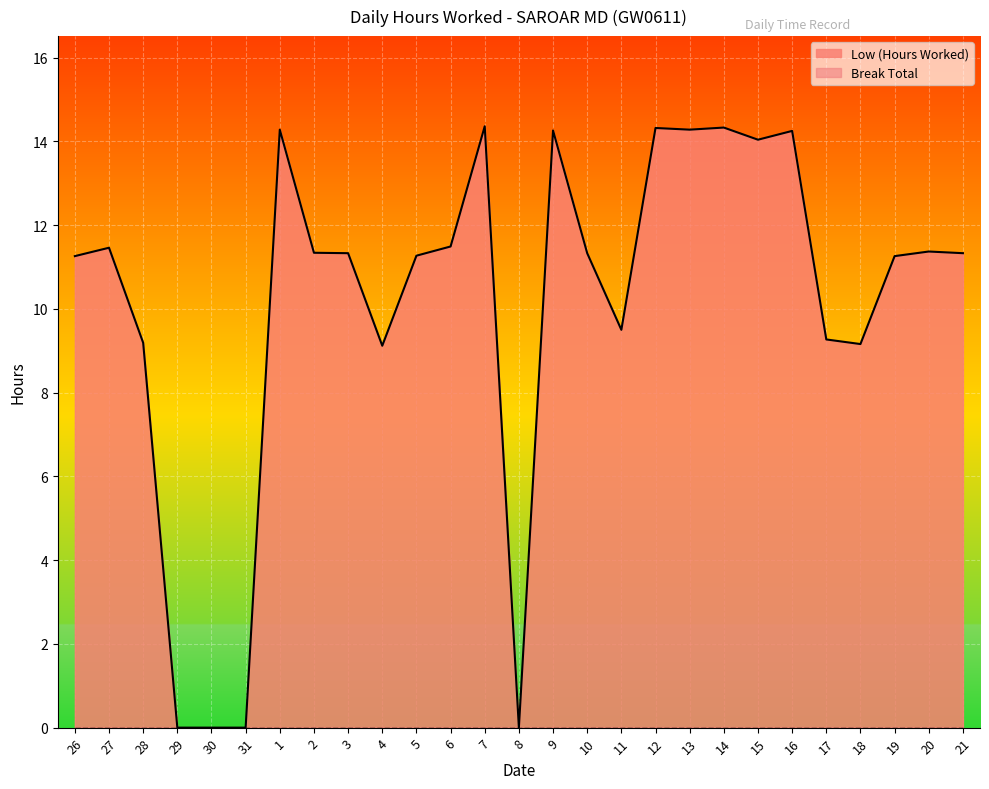

How many points are higher than both their immediate neighbors (excluding endpoints)?

8